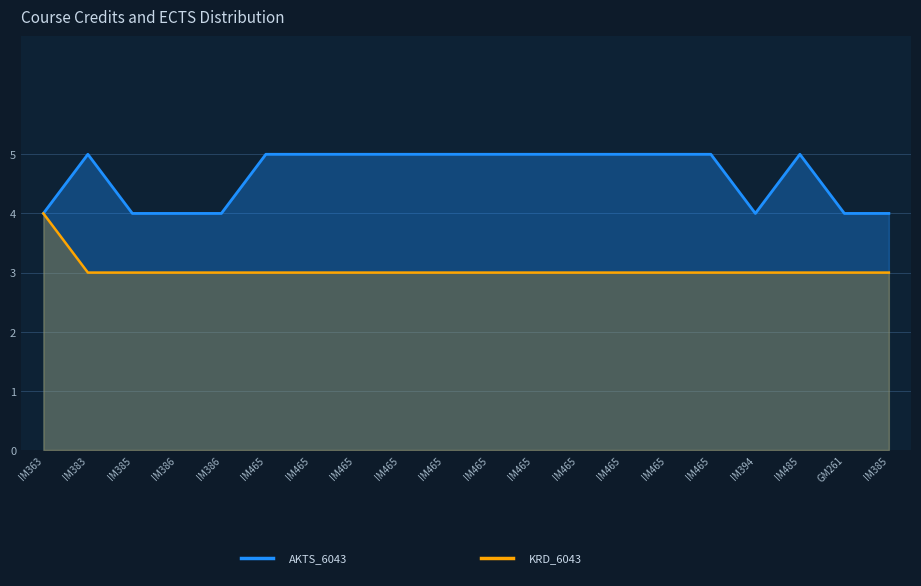

True or false: KRD_6043 and AKTS_6043 intersect in this chart.

False